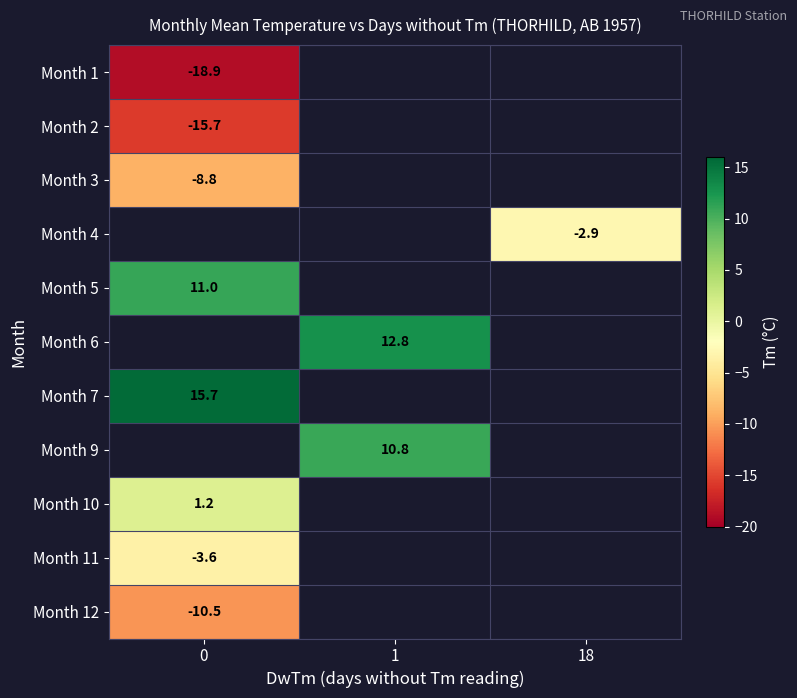

Is it true that Month 6 equals 3.7 at 1?

False